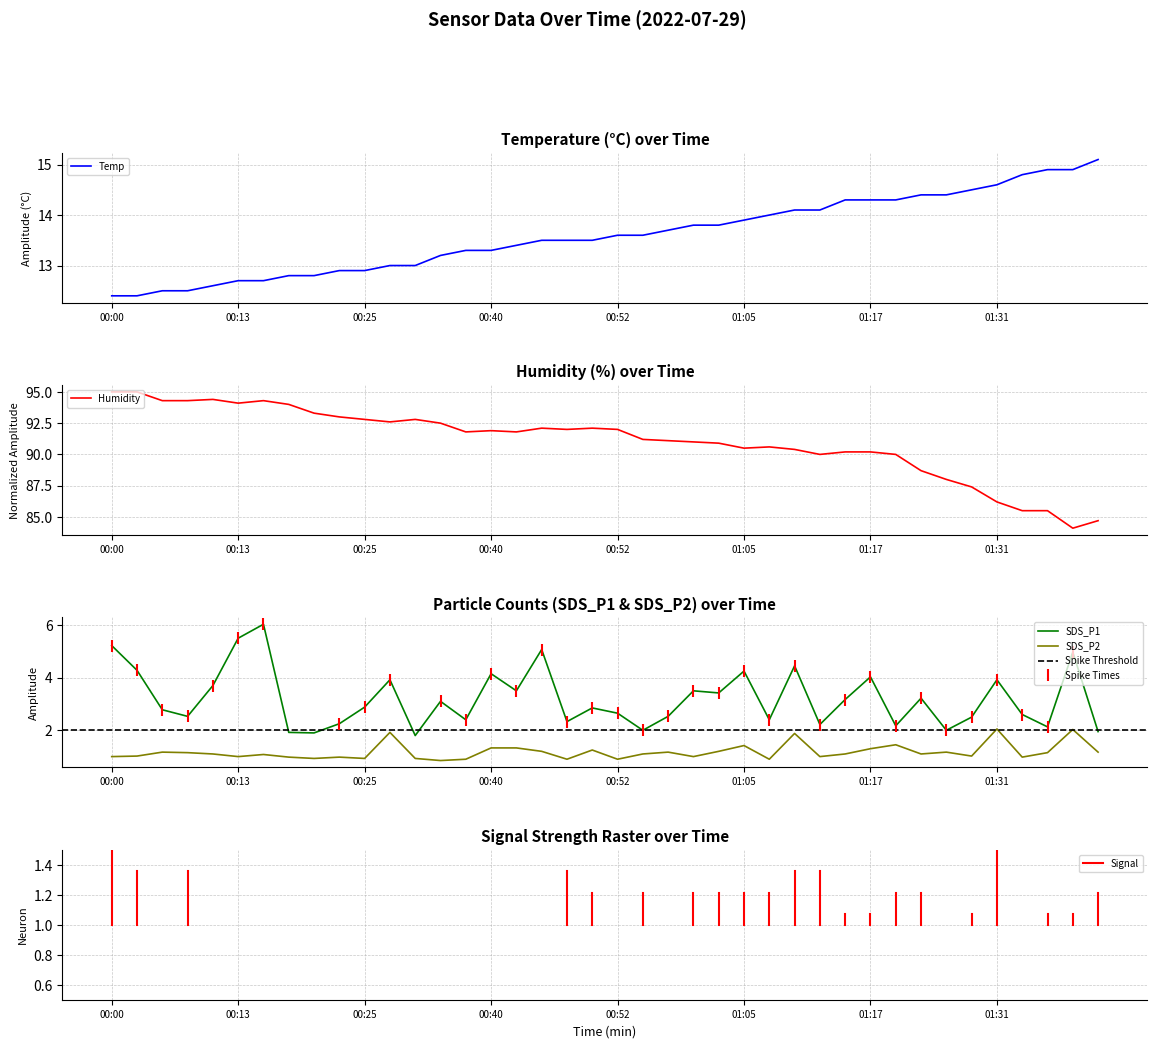

True or false: SDS_P2 and Temp cross at least once.

False